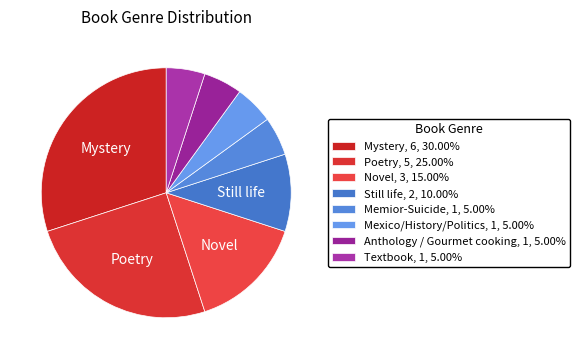

Which category has the smallest portion of the pie?

Memior-Suicide